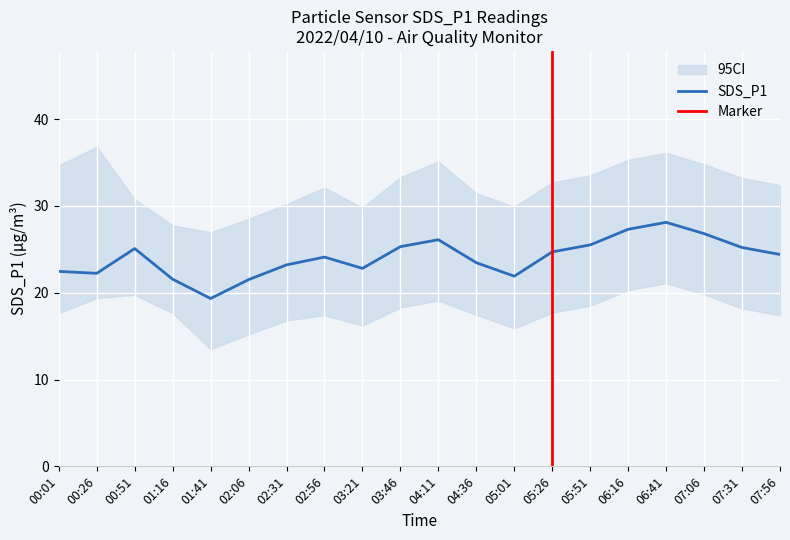

Reading right to left, transcribe all the data shown in this chart.

SDS_P1: 24.4	25.2	26.8	28.1	27.3	25.5	24.7	21.9	23.4	26.1	25.3	22.8	24.1	23.2	21.5	19.3	21.6	25.1	22.2	22.4
SDS_P1_upper: 32.4	33.2	34.8	36.1	35.3	33.5	32.7	29.9	31.4	35.1	33.3	29.8	32.1	30.2	28.5	26.9	27.8	30.8	36.8	34.7
SDS_P1_lower: 17.4	18.2	19.8	21.1	20.3	18.5	17.7	15.9	17.4	19.1	18.3	16.2	17.4	16.8	15.2	13.5	17.6	19.8	19.4	17.6